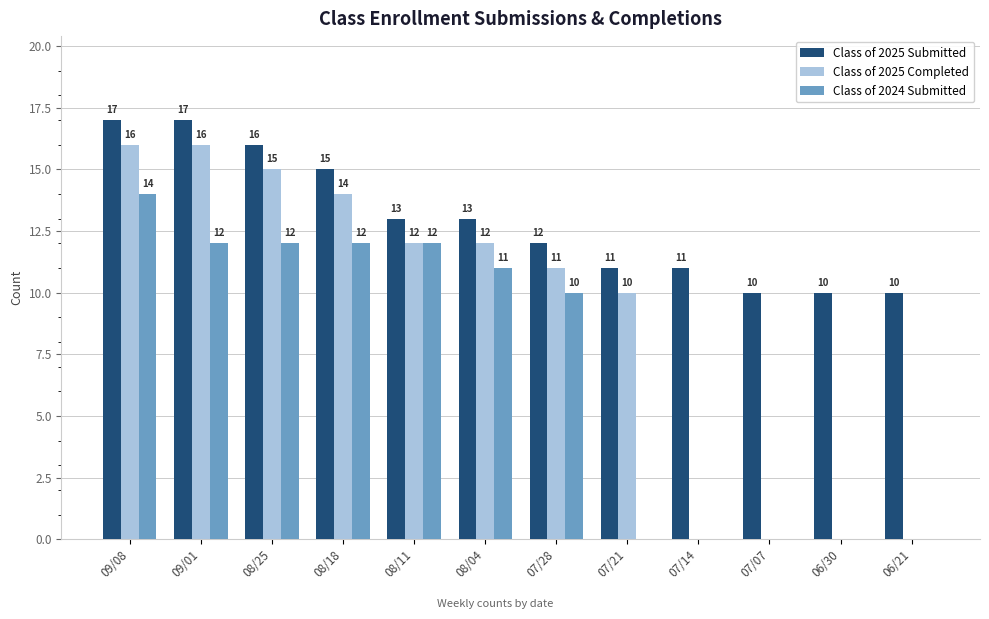

At which label does Class of 2025 Submitted first exceed 13?

09/08